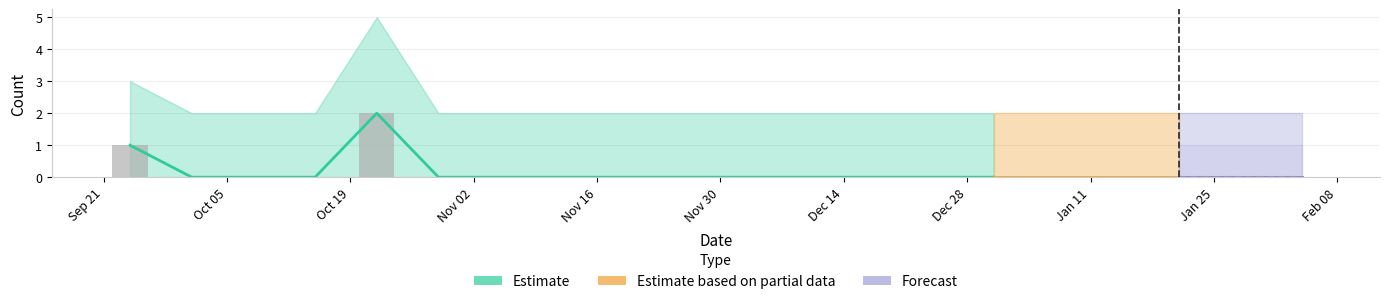

List the labels in order of value, smallest first.

2020-10-01, 2020-10-08, 2020-10-15, 2020-10-29, 2020-11-05, 2020-11-12, 2020-11-19, 2020-11-26, 2020-12-03, 2020-12-10, 2020-12-17, 2020-12-24, 2020-12-31, 2021-01-07, 2021-01-14, 2021-01-21, 2021-01-28, 2021-02-04, 2020-09-24, 2020-10-22